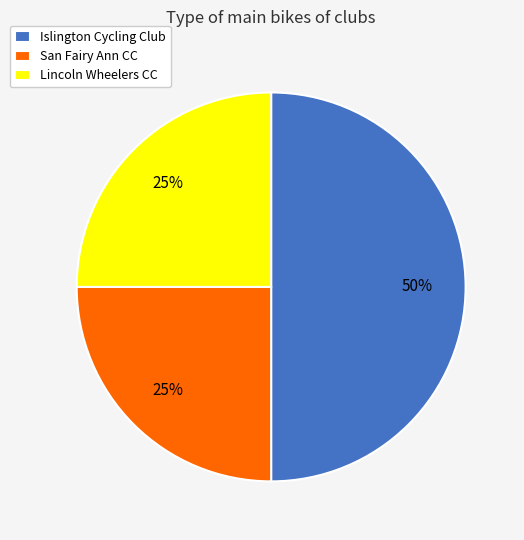

To the nearest percent, what is the average slice percentage?

33%